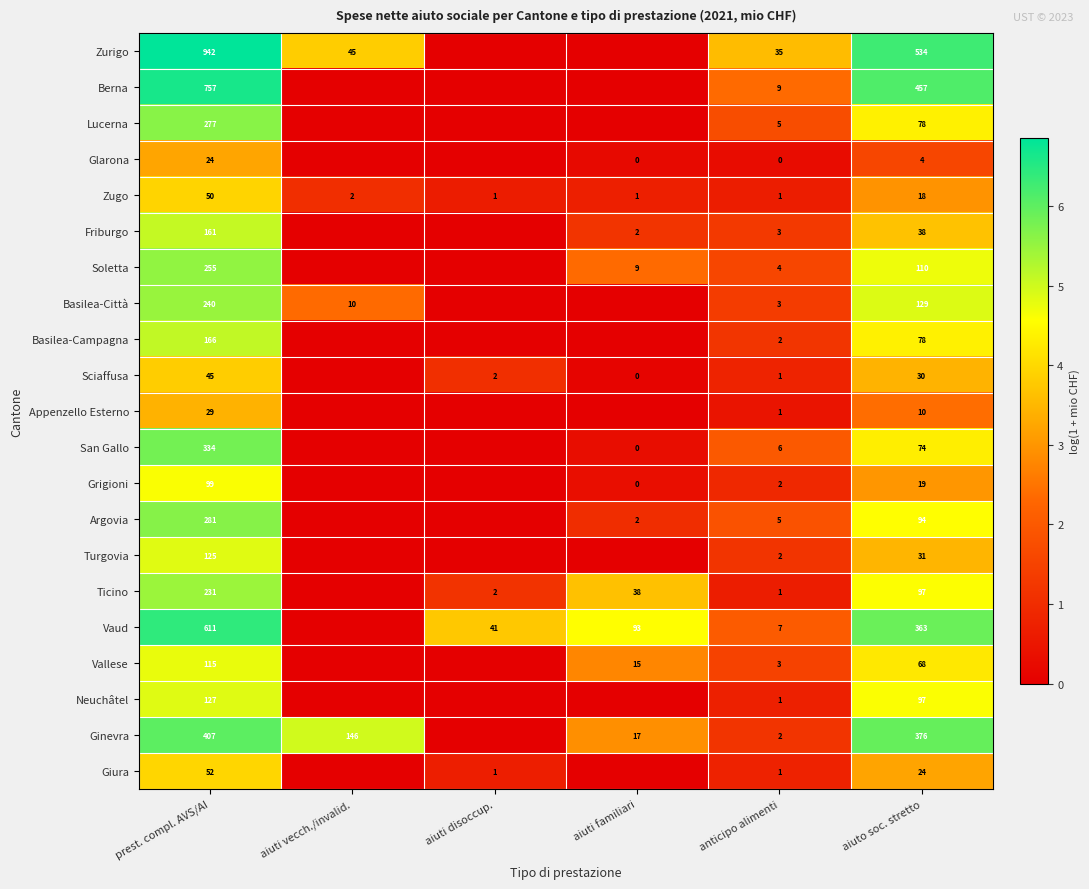

At which label does Zugo first exceed 2?

prest. compl. AVS/AI